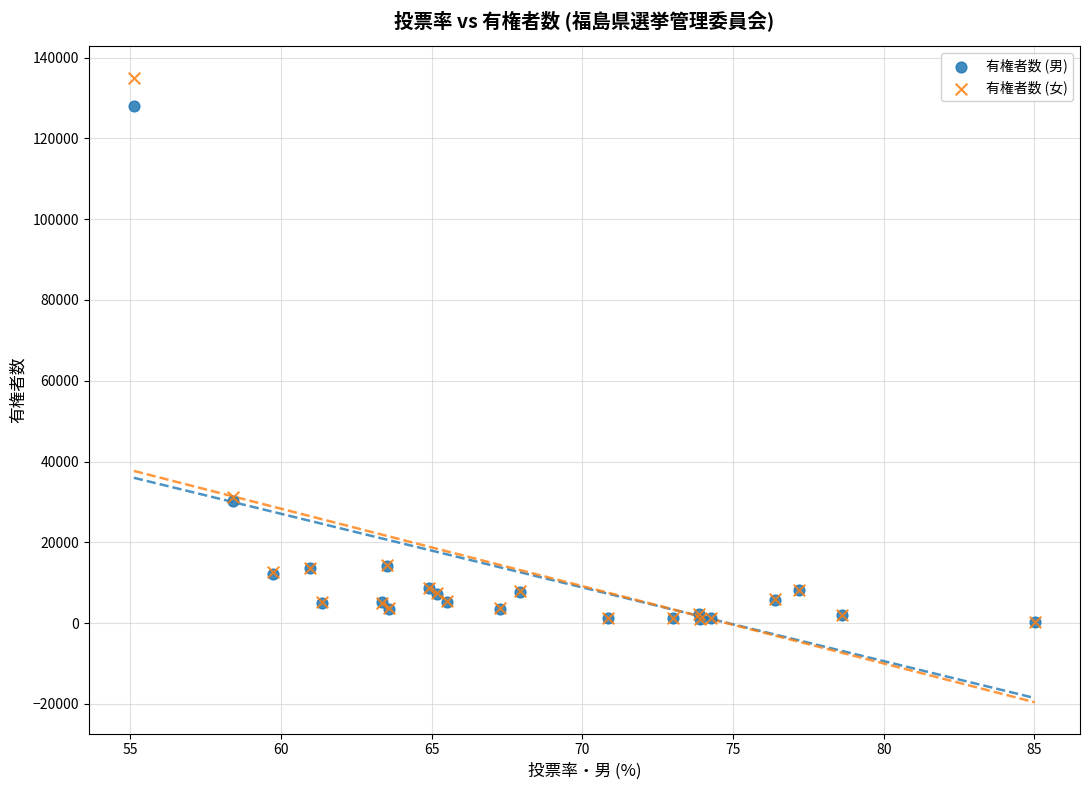

What are all the series names shown in the legend?

有権者数 (男), 有権者数 (女)